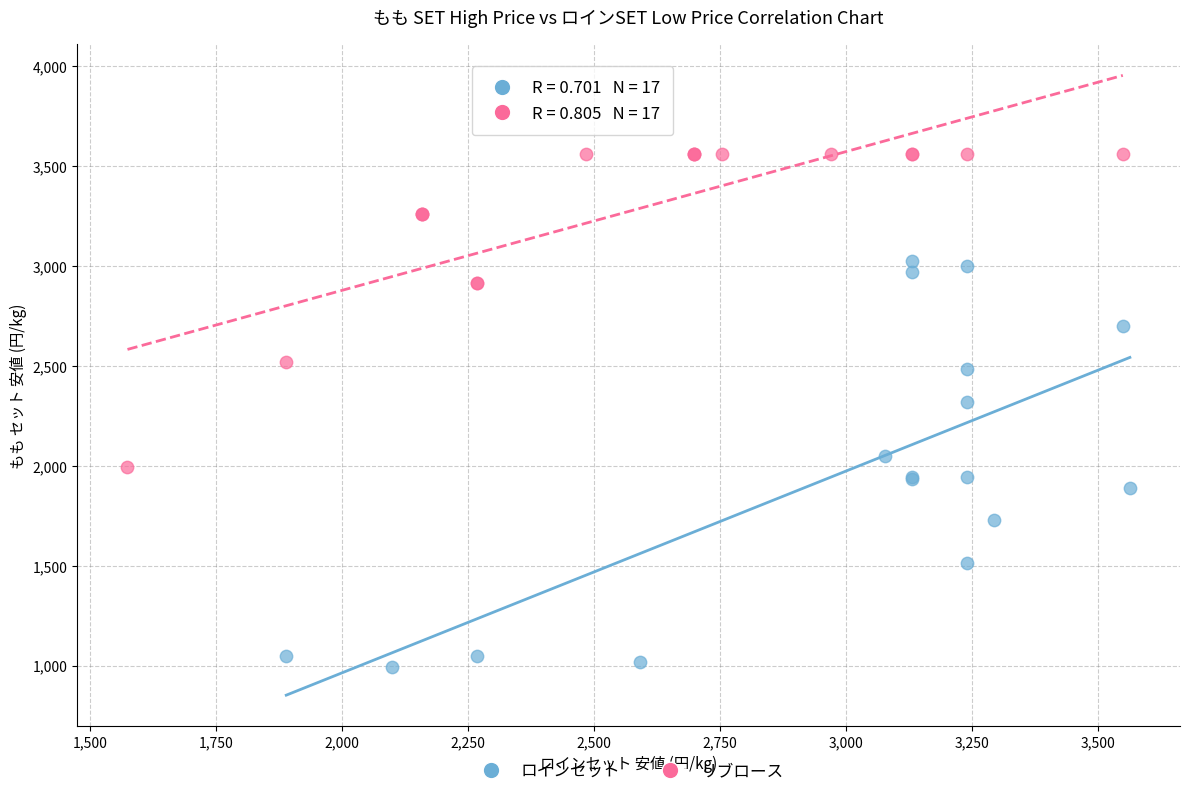

Which series has the largest Y range (max minus min)?

ロインセット